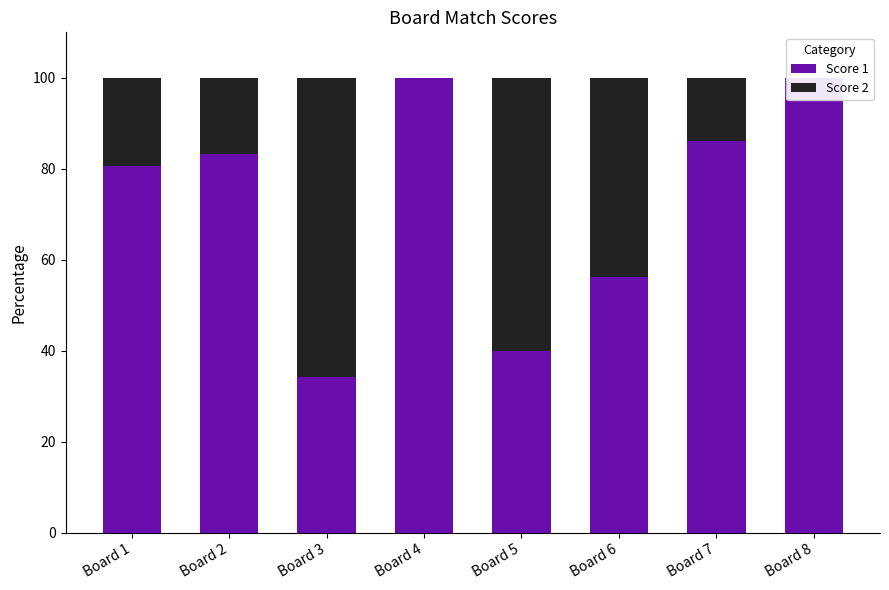

How many positive values does the Score 2 series have?

6